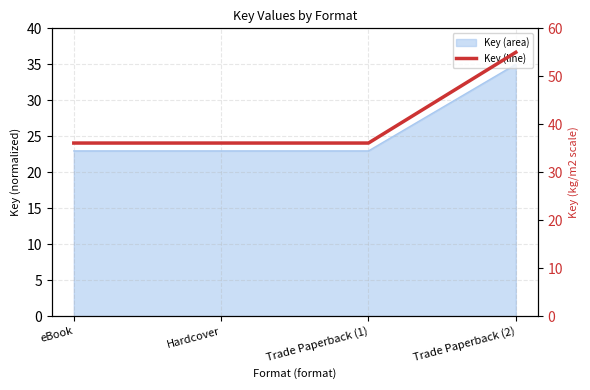

Rank the categories by value from lowest to highest.

eBook, Hardcover, Trade Paperback (1), Trade Paperback (2)